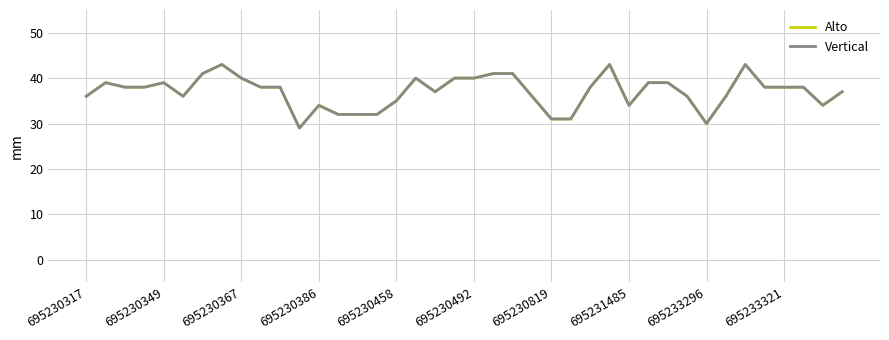

Does the chart have visible grid lines?

Yes